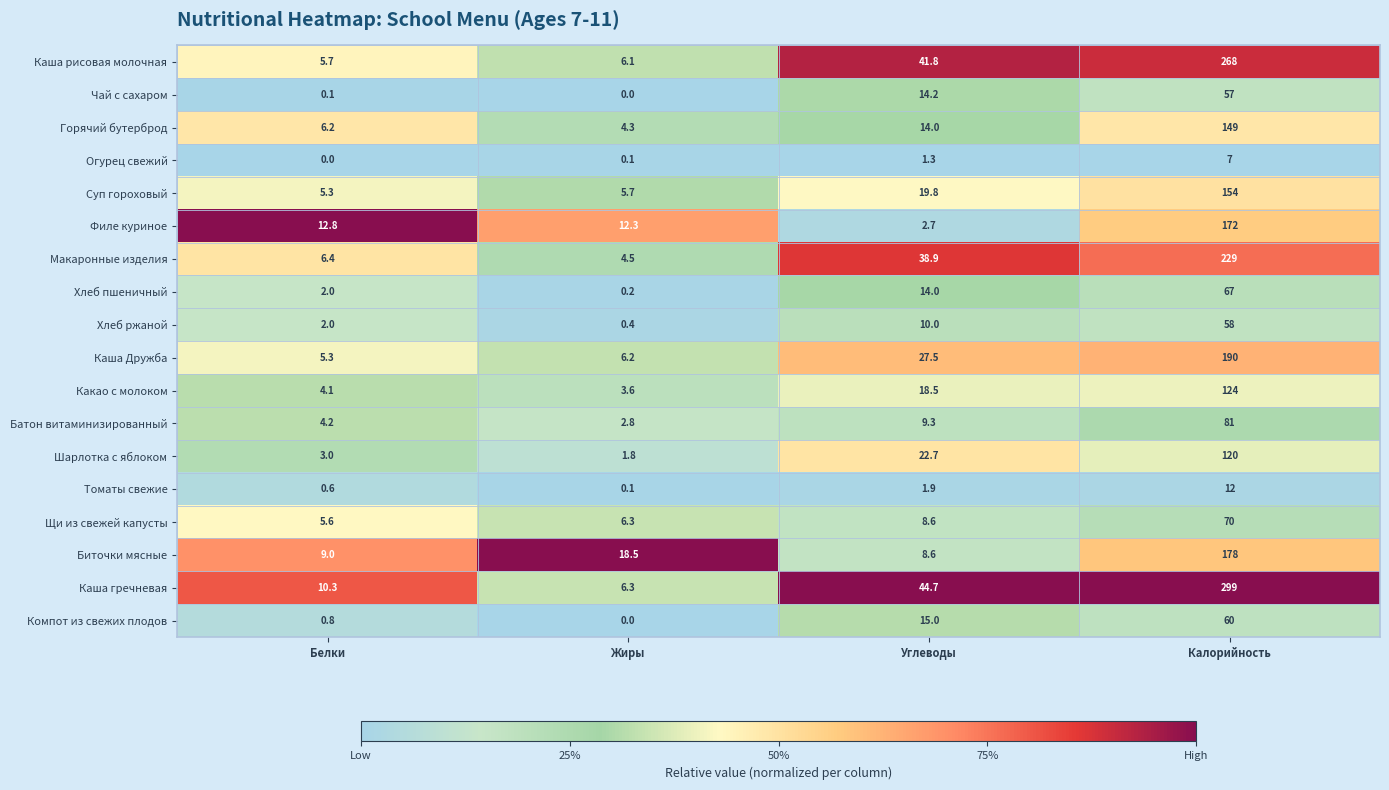

What is the sum of all Хлеб пшеничный values?

83.2